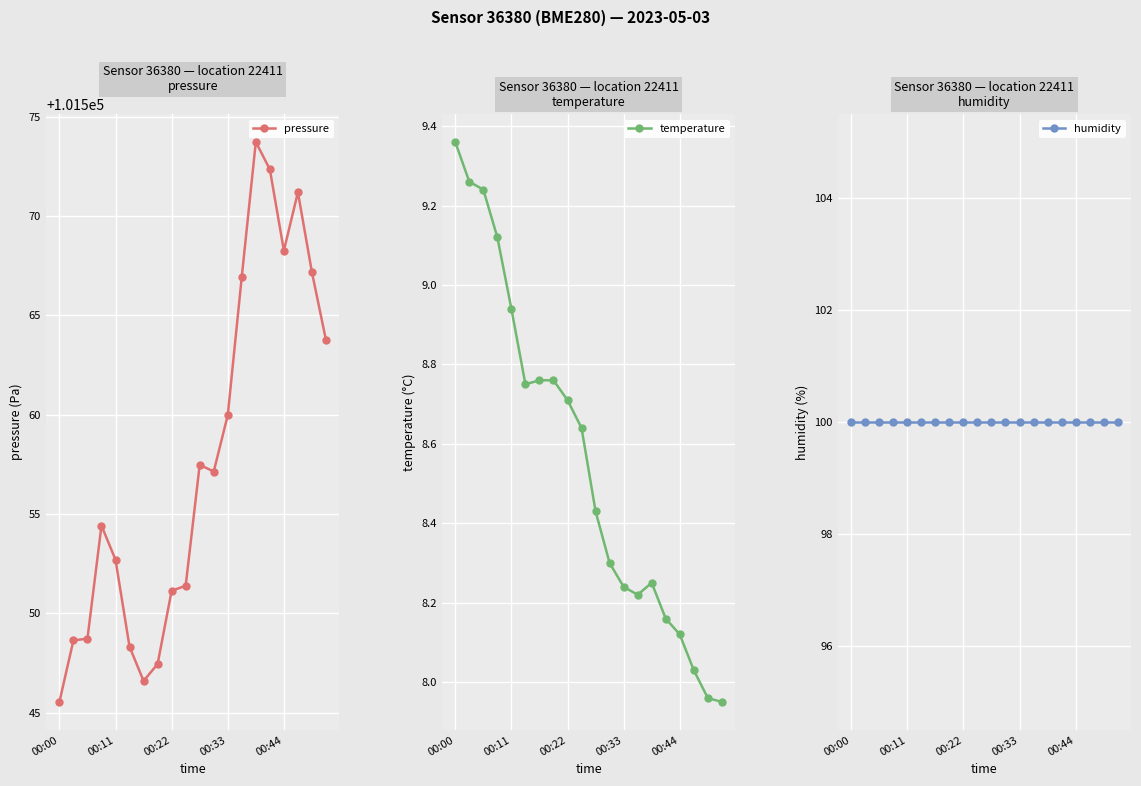

How many series are shown in this chart?

3